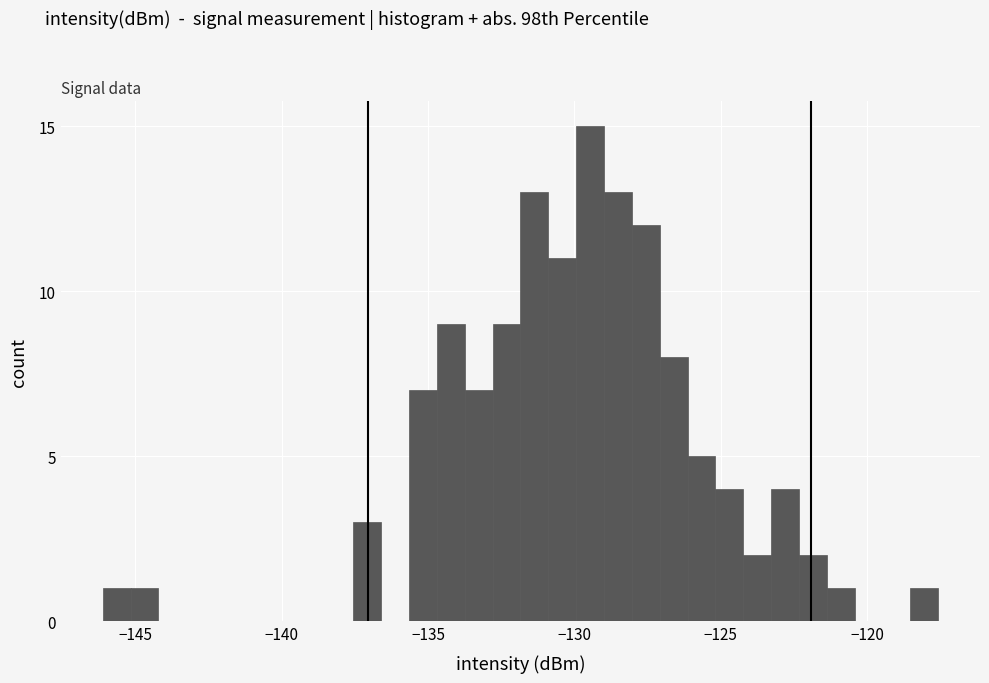

Read against the x-axis, roughly where is the centre of the tallest bar?

-129.5